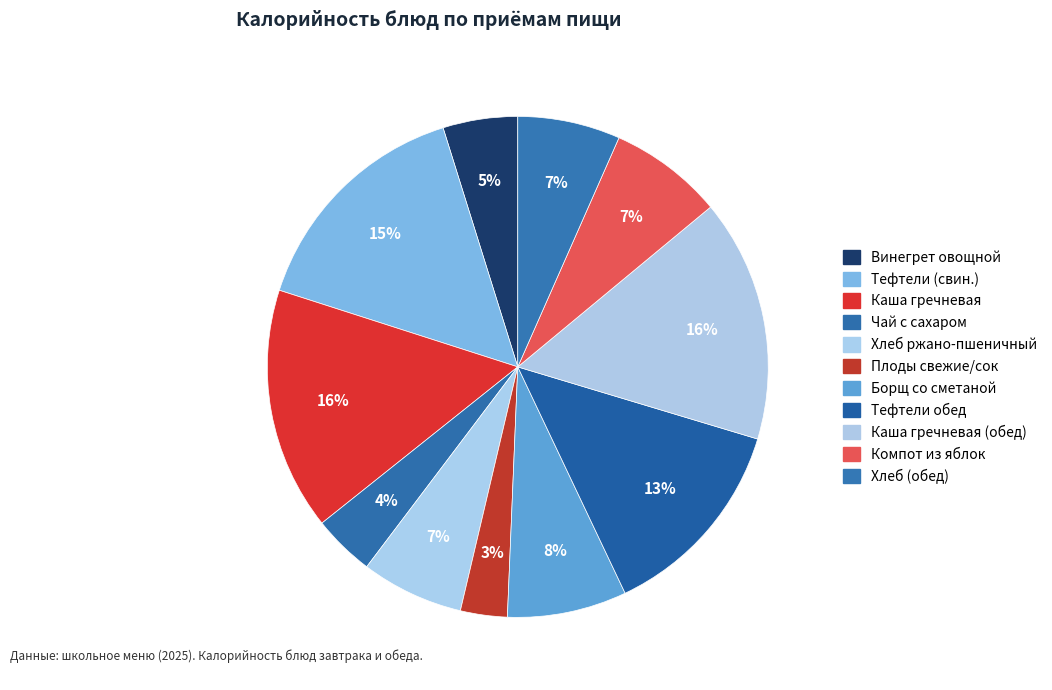

To the nearest percent, what is the average slice percentage?

9%